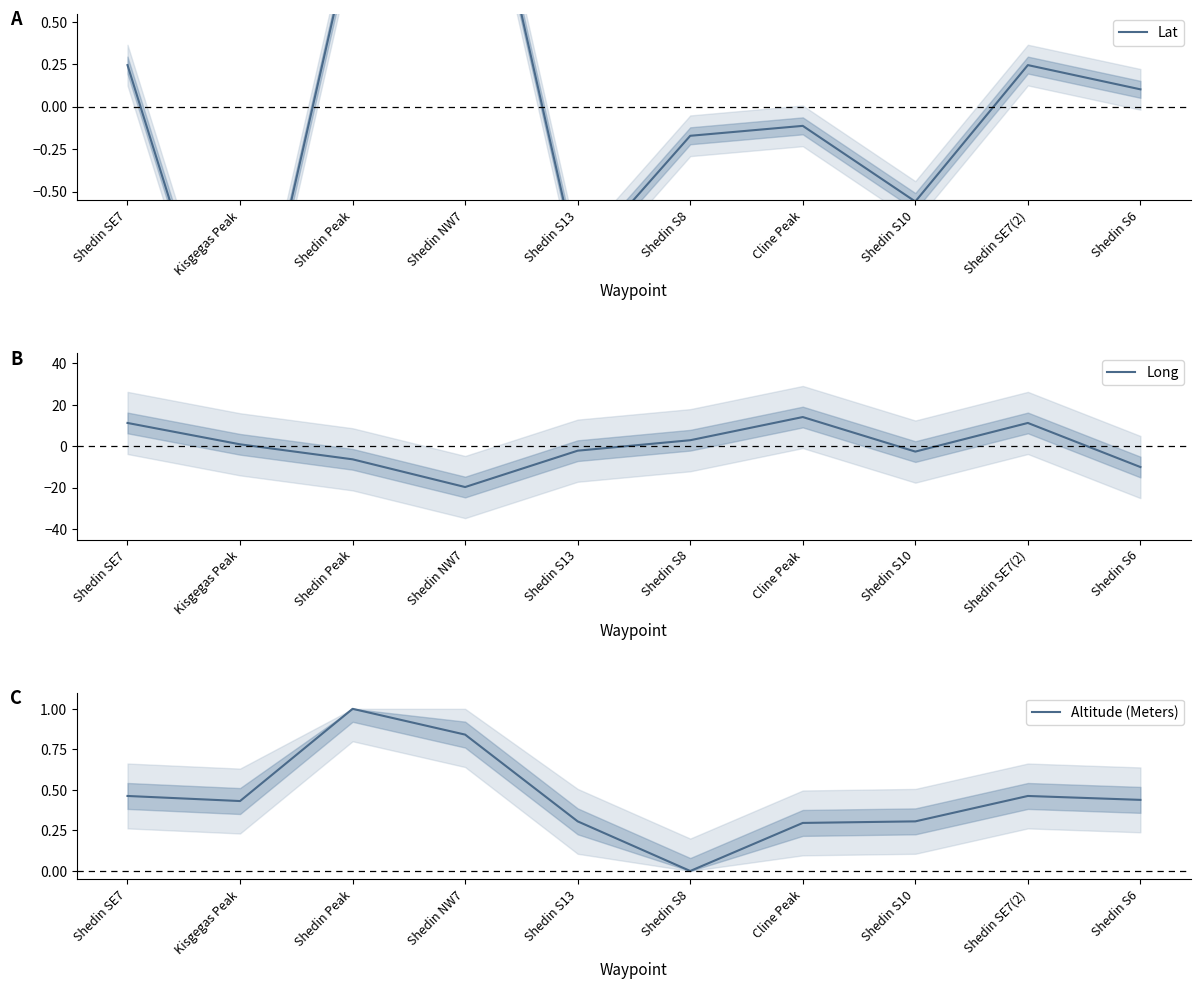

Is this an area chart (filled region under the line)?

No